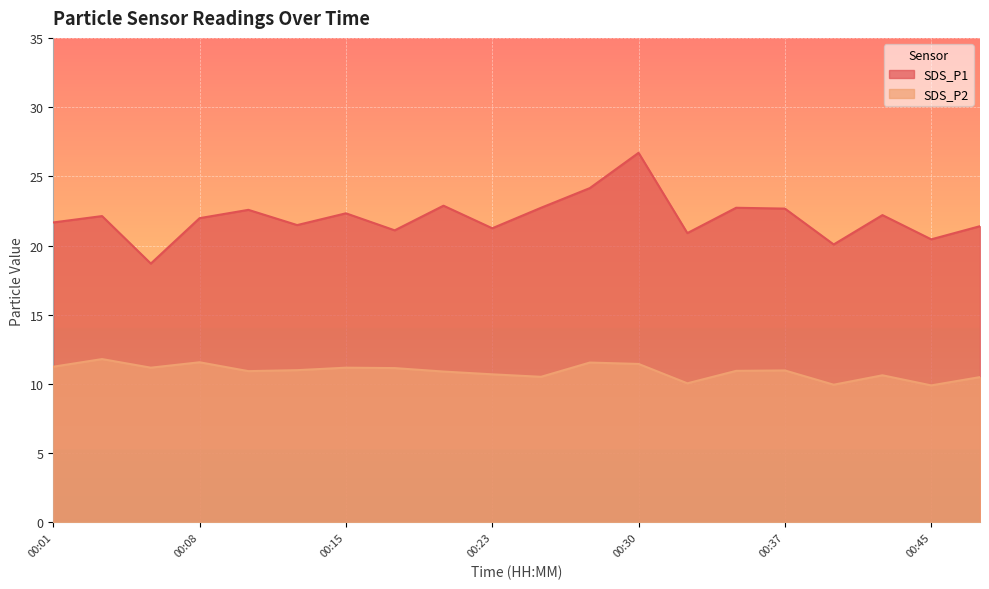

In SDS_P2, how many points are lower than both neighbors (excluding endpoints)?

6